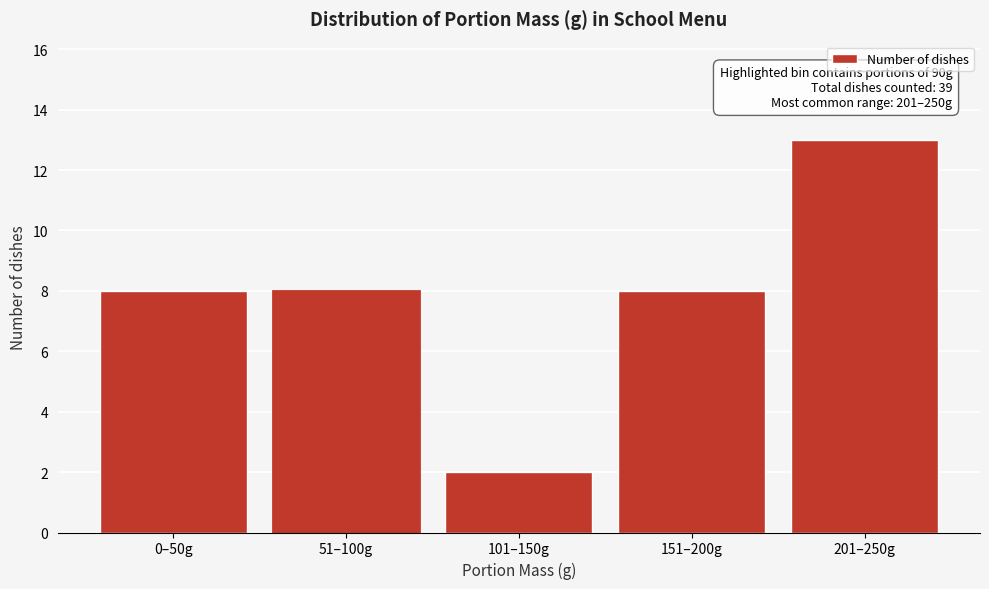

Reading left to right, list all the values displayed in this chart.

8	8	2	8	13